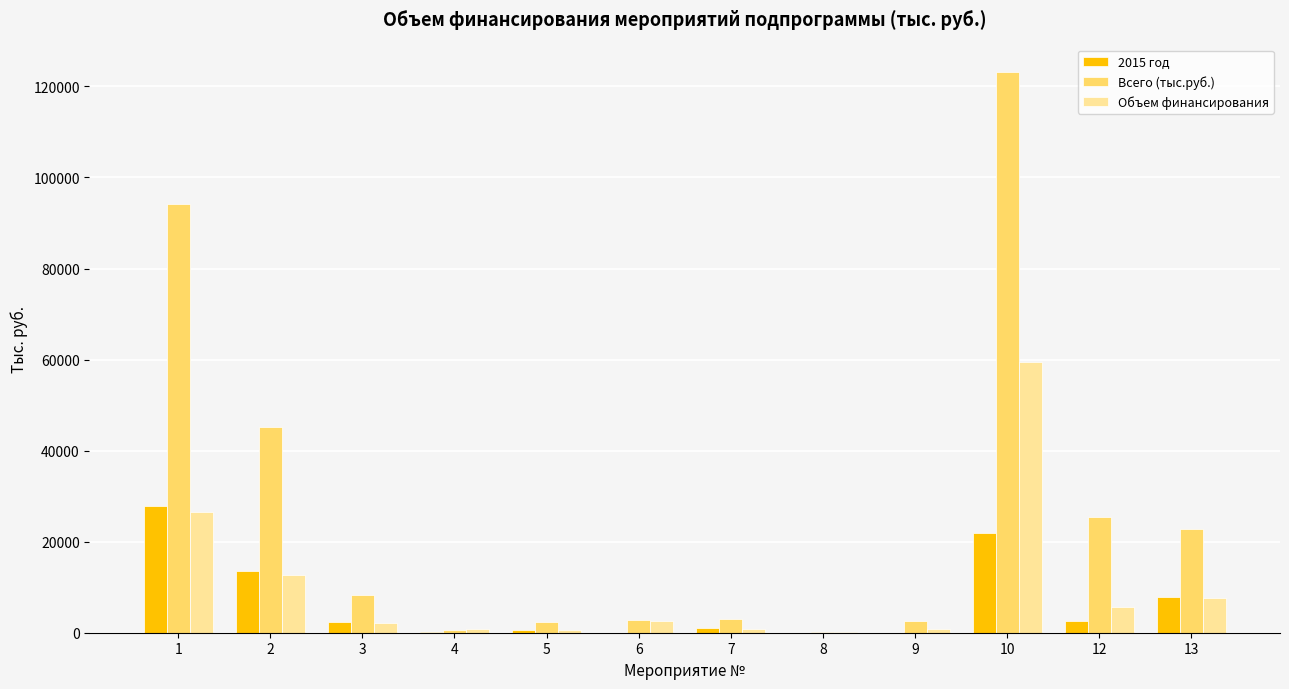

Which series changed the most between 6 and 10?

Всего (тыс.руб.)